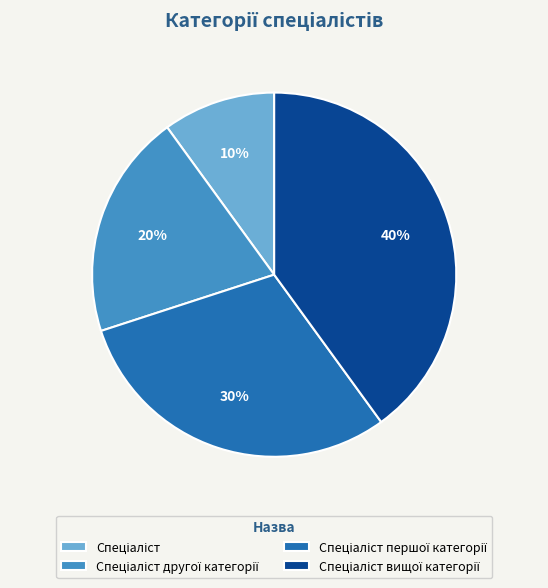

To the nearest percent, what is the average slice percentage?

25%